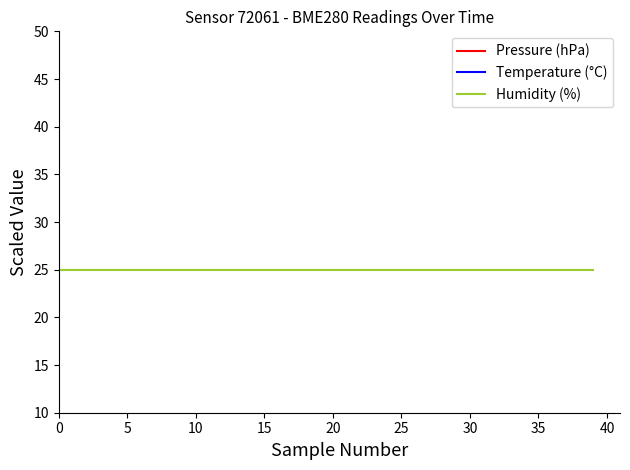

At which category is the sum across all series the highest?

28